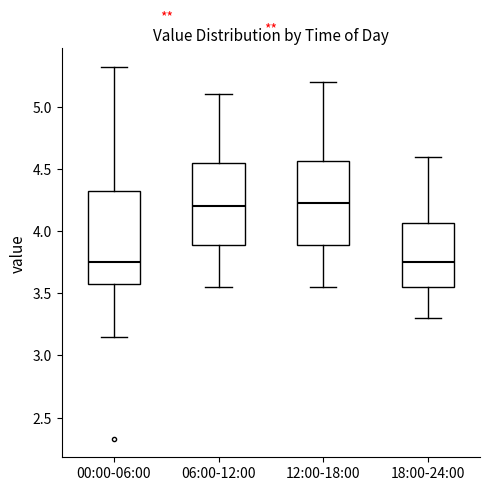

Reading left to right, transcribe this box plot: for each box, give where its median line is, the range the box spans, and where its two whiskers end, as read against the y-axis. The values are not printed on the chart, so give them approximately, as read against the axis.

00:00-06:00: median 3.75, box 3.55 to 4.30, whiskers 3.15 to 5.30
06:00-12:00: median 4.20, box 3.90 to 4.55, whiskers 3.55 to 5.10
12:00-18:00: median 4.25, box 3.90 to 4.55, whiskers 3.55 to 5.20
18:00-24:00: median 3.75, box 3.55 to 4.05, whiskers 3.30 to 4.60